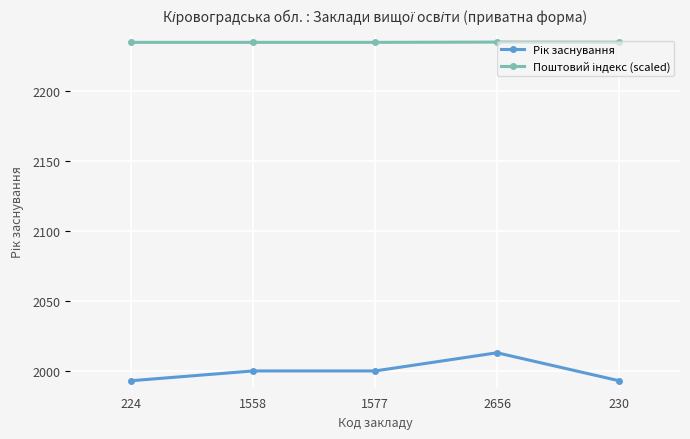

What is the smallest value displayed?

1993.0